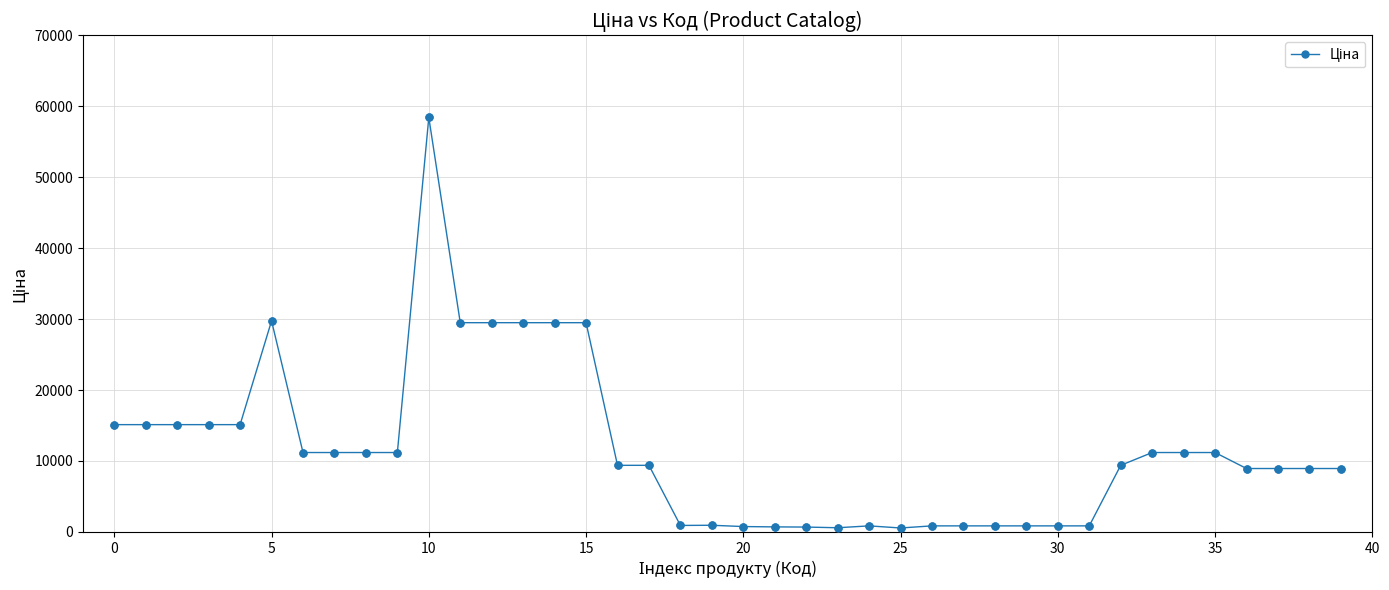

What is the value of the 1st point from the left?

15120.0